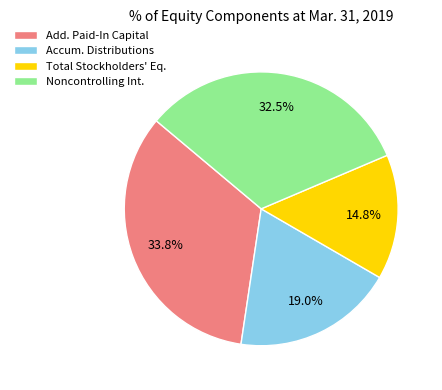

Rank the categories by value from highest to lowest.

Add. Paid-In Capital, Noncontrolling Int., Accum. Distributions, Total Stockholders' Eq.